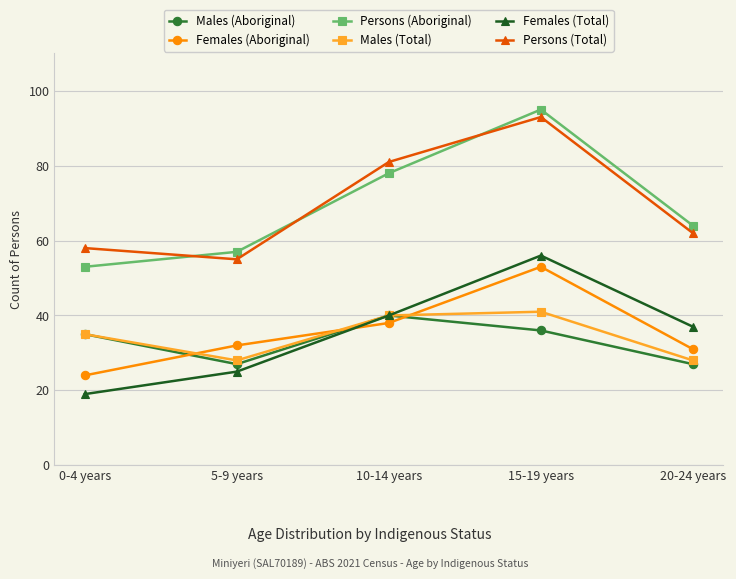

Which label corresponds to the smallest value in the chart?

0-4 years